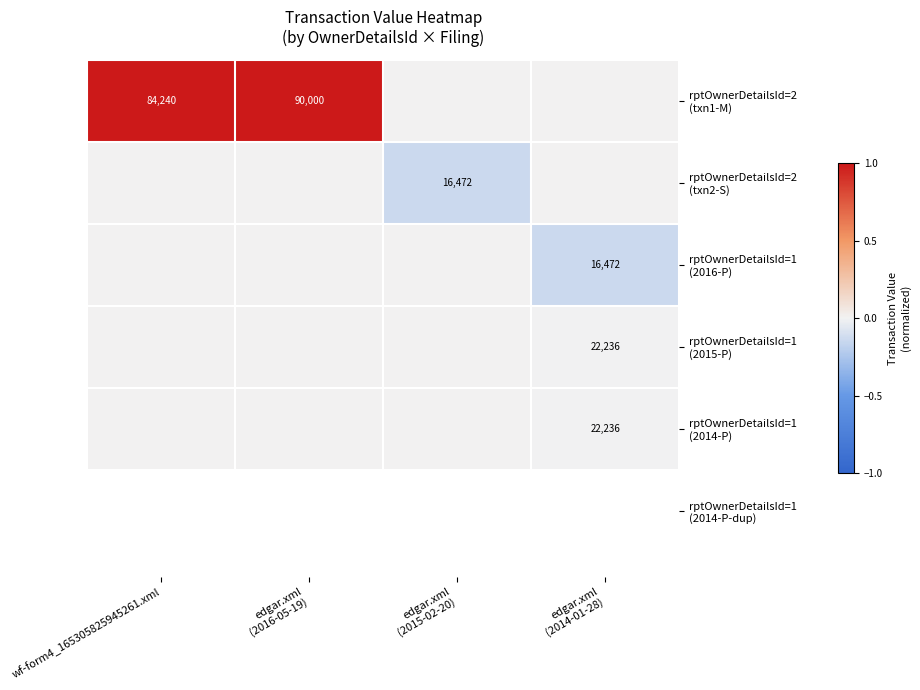

Between edgar.xml
(2015-02-20) and edgar.xml
(2016-05-19), which is larger?

edgar.xml
(2016-05-19)